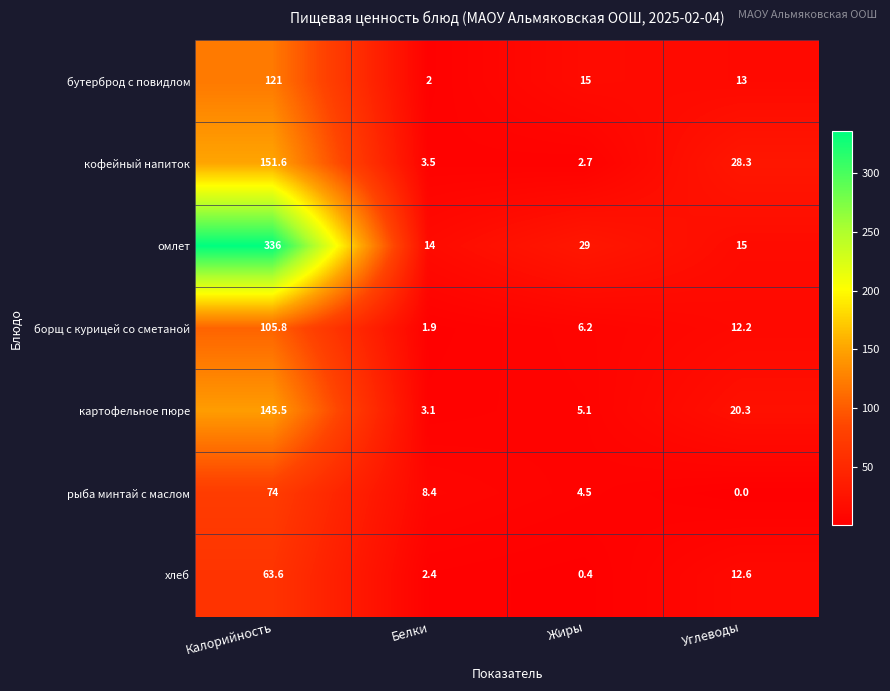

What is the sum of all кофейный напиток values?

186.1